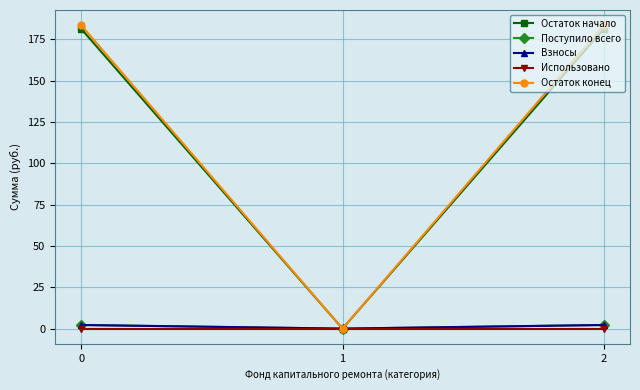

True or false: Остаток начало has a value of -107.7 at 1.

False